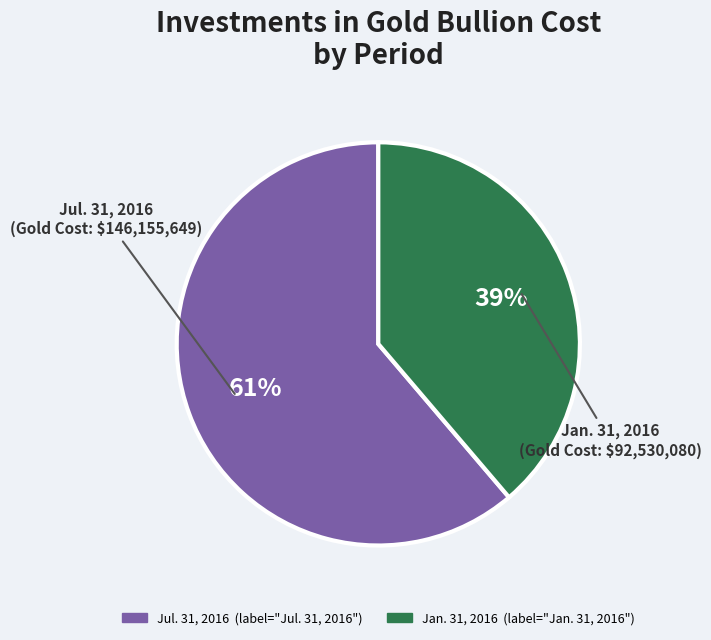

Which slice is the largest?

Jul. 31, 2016